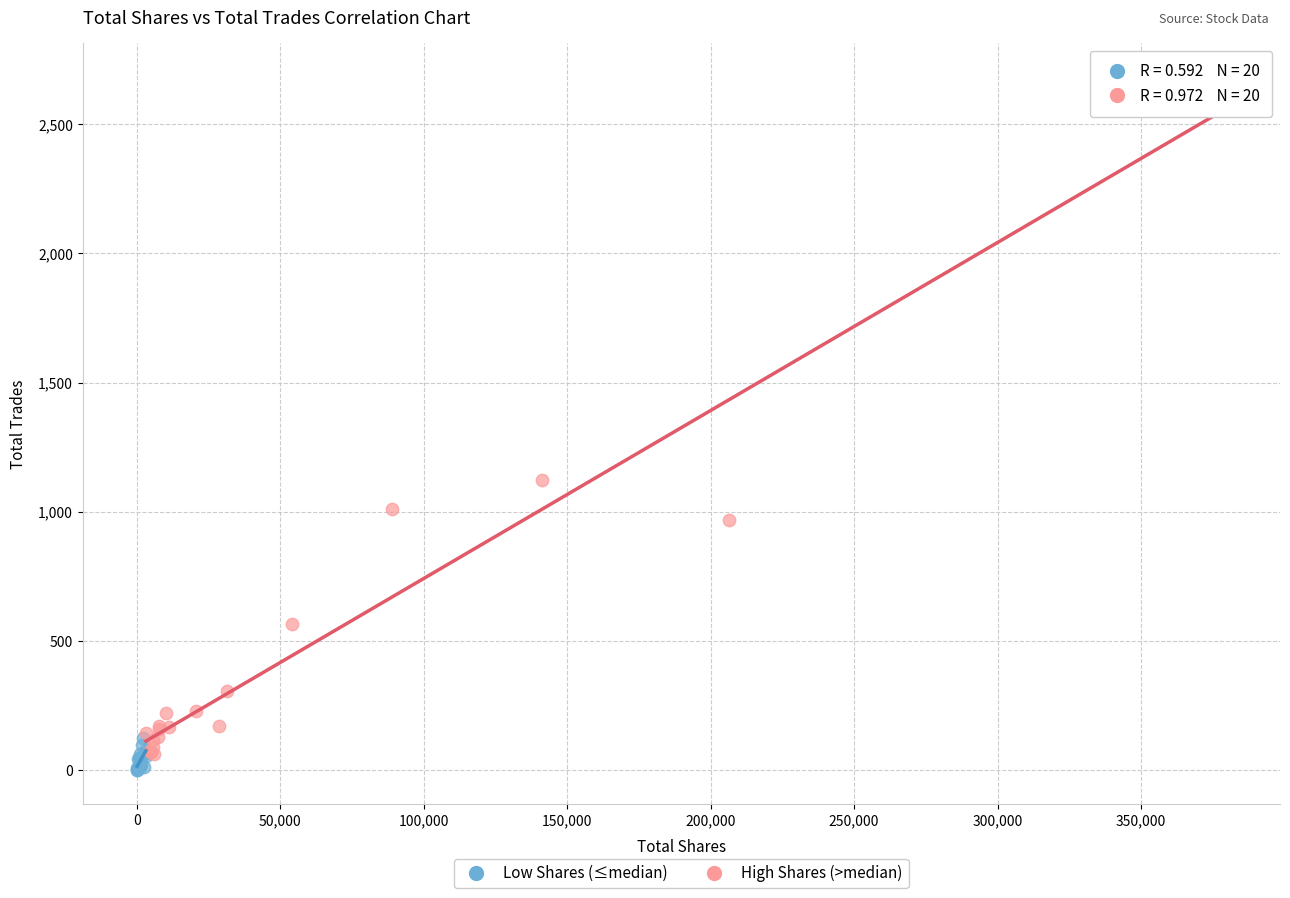

Which series reaches the minimum Y coordinate?

Low Shares (≤median)